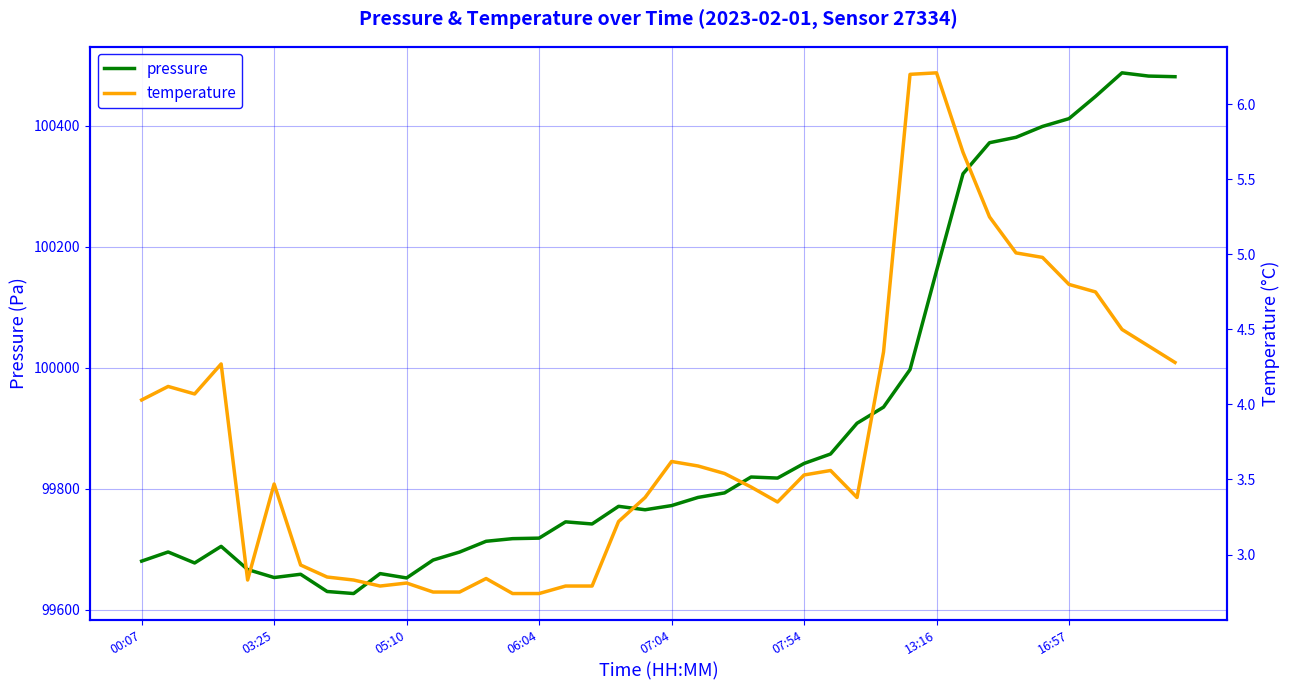

Which category has the lowest value across all series?

14